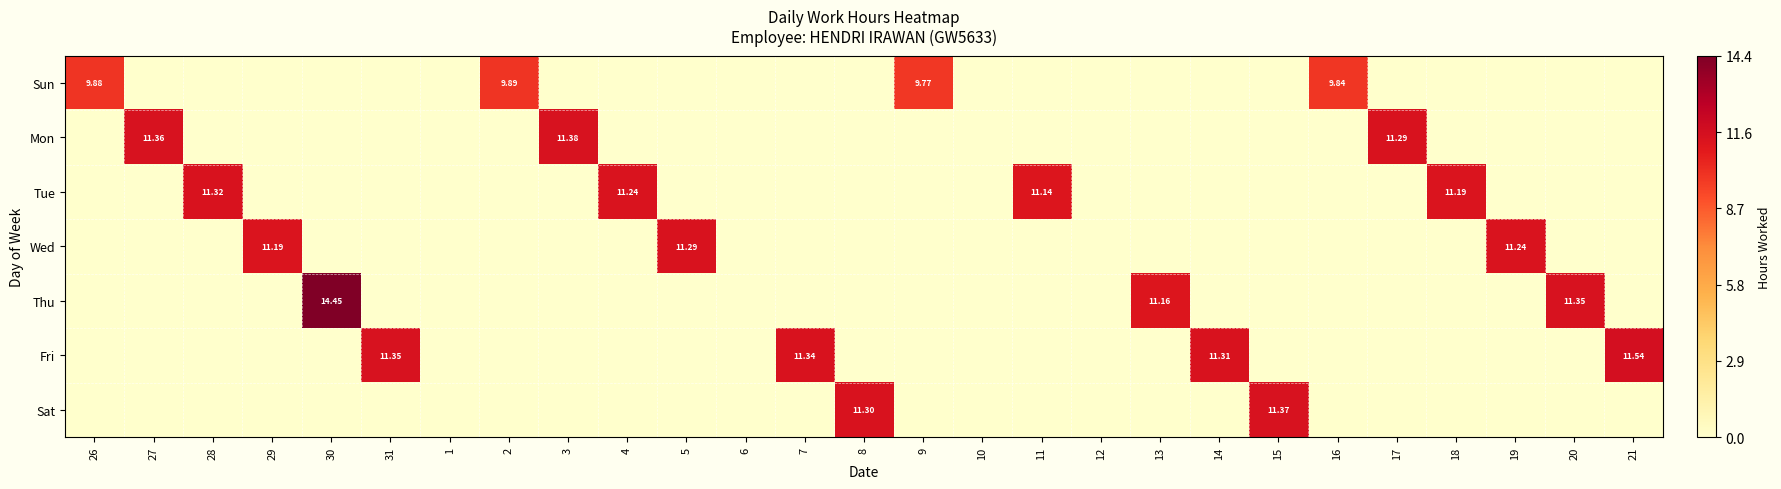

Rank the series by their maximum value, from lowest to highest.

Sun, Wed, Tue, Sat, Mon, Fri, Thu